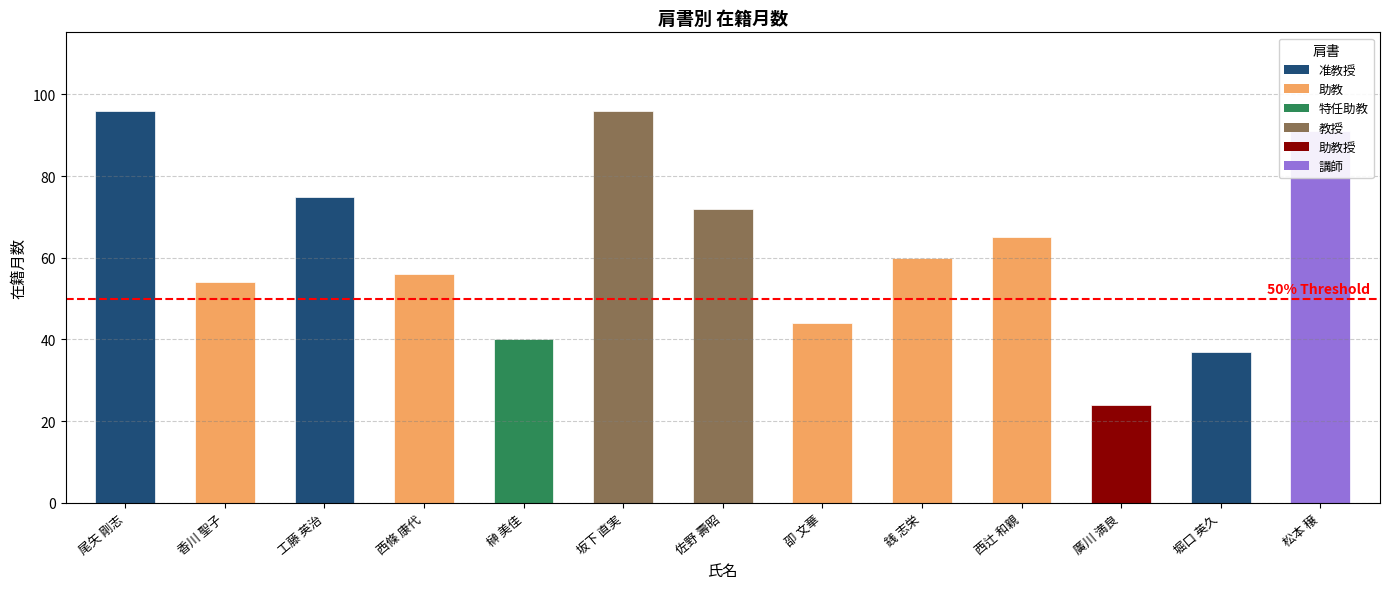

What is the smallest value displayed?

24